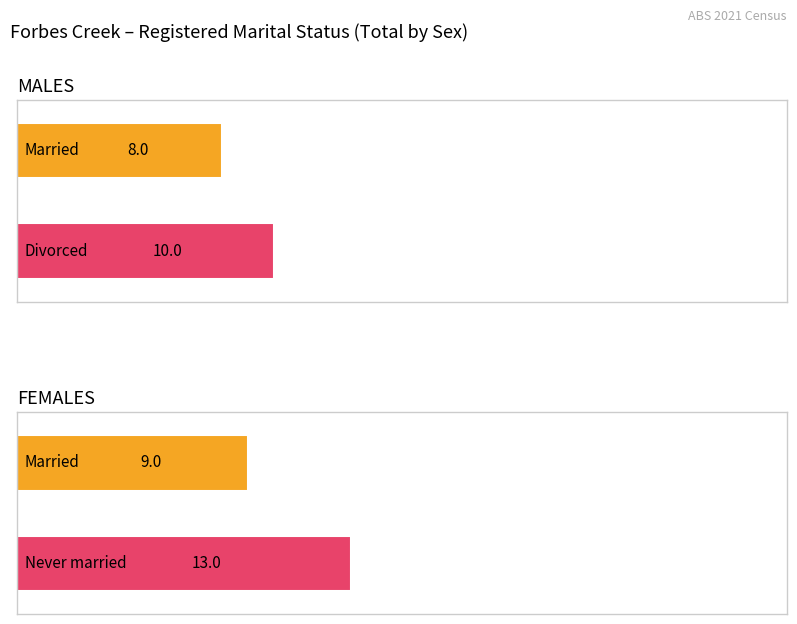

List the labels in order of Divorced value, smallest first.

FEMALES, MALES